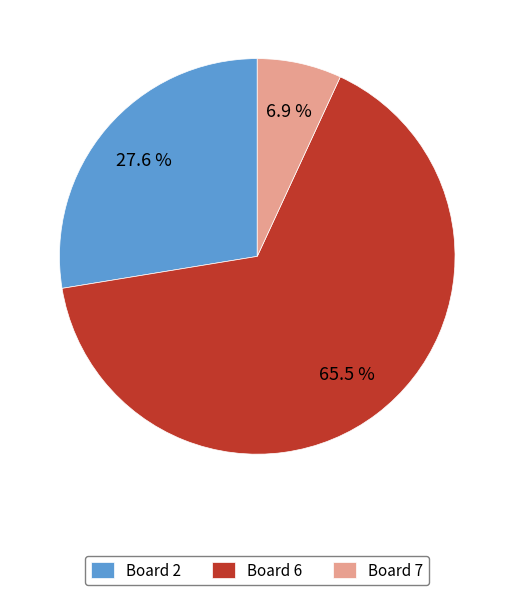

How many segments does this pie chart have?

3